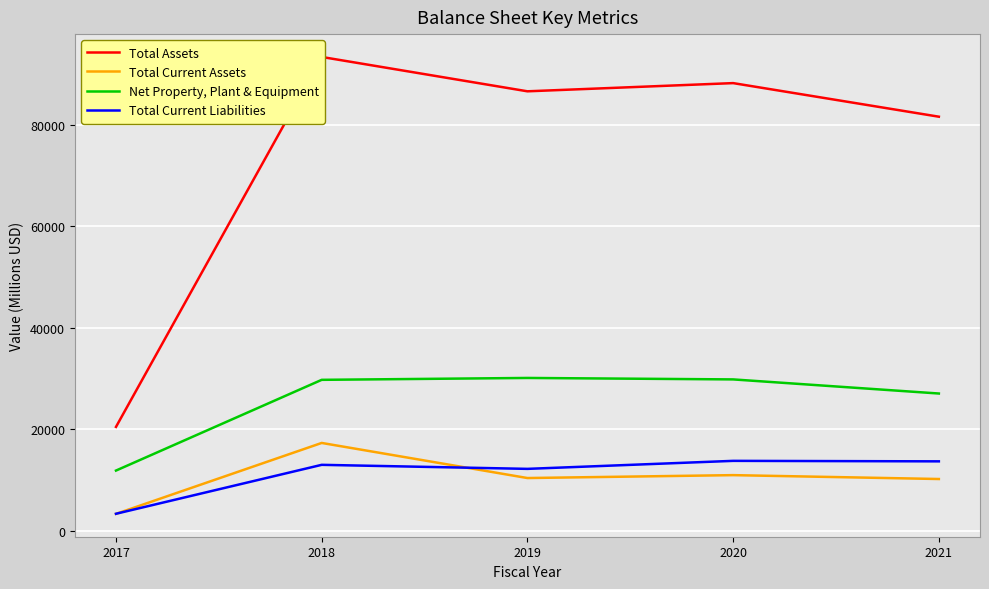

Reading left to right, list all the values displayed in this chart.

Total Assets: 20436	93386	86612	88229	81605
Total Current Assets: 3285	17272	10352	10924	10159
Net Property, Plant & Equipment: 11825	29717	30089	29801	27019
Total Current Liabilities: 3307	12956	12160	13740	13643